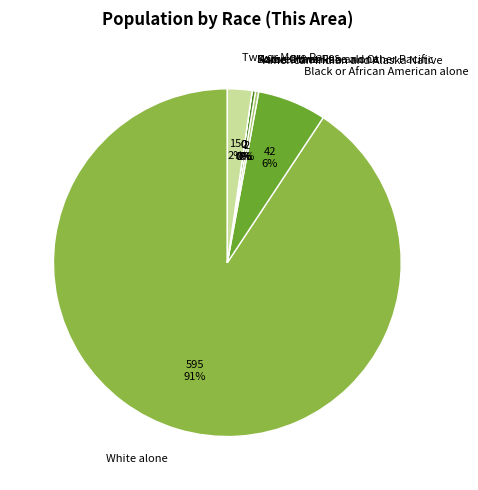

Is the sum of Asian alone and Some Other Race alone greater than half?

No